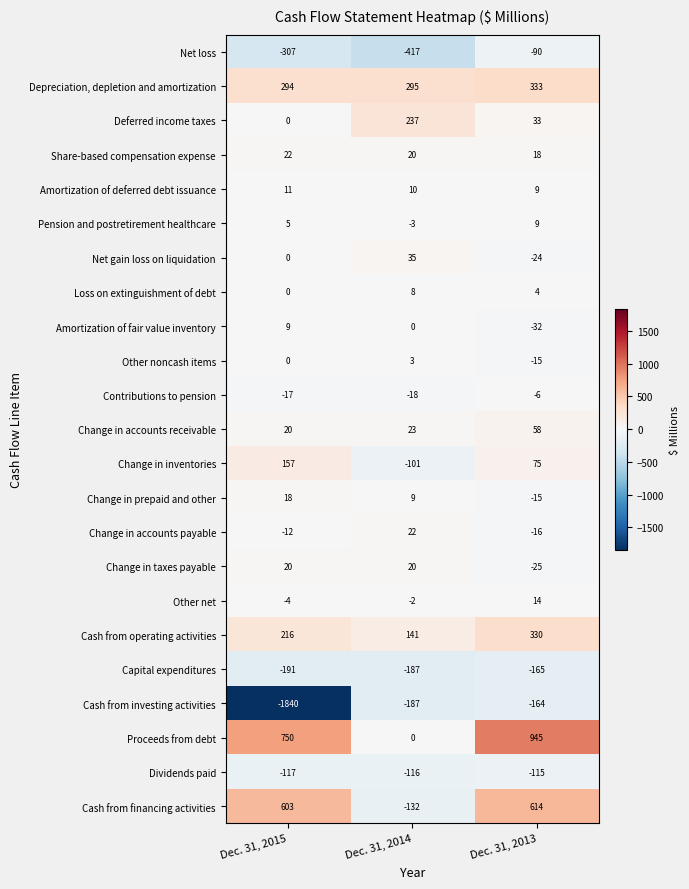

List the labels in order of Cash from operating activities value, largest first.

Dec. 31, 2013, Dec. 31, 2015, Dec. 31, 2014